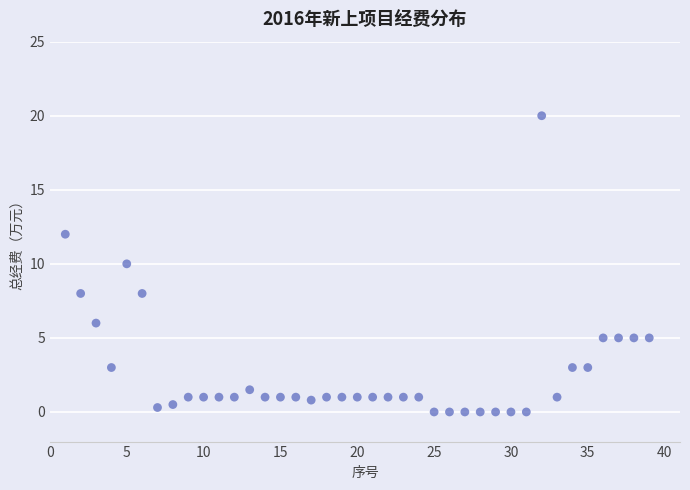

What is the range of X values (max minus min)?

38.0